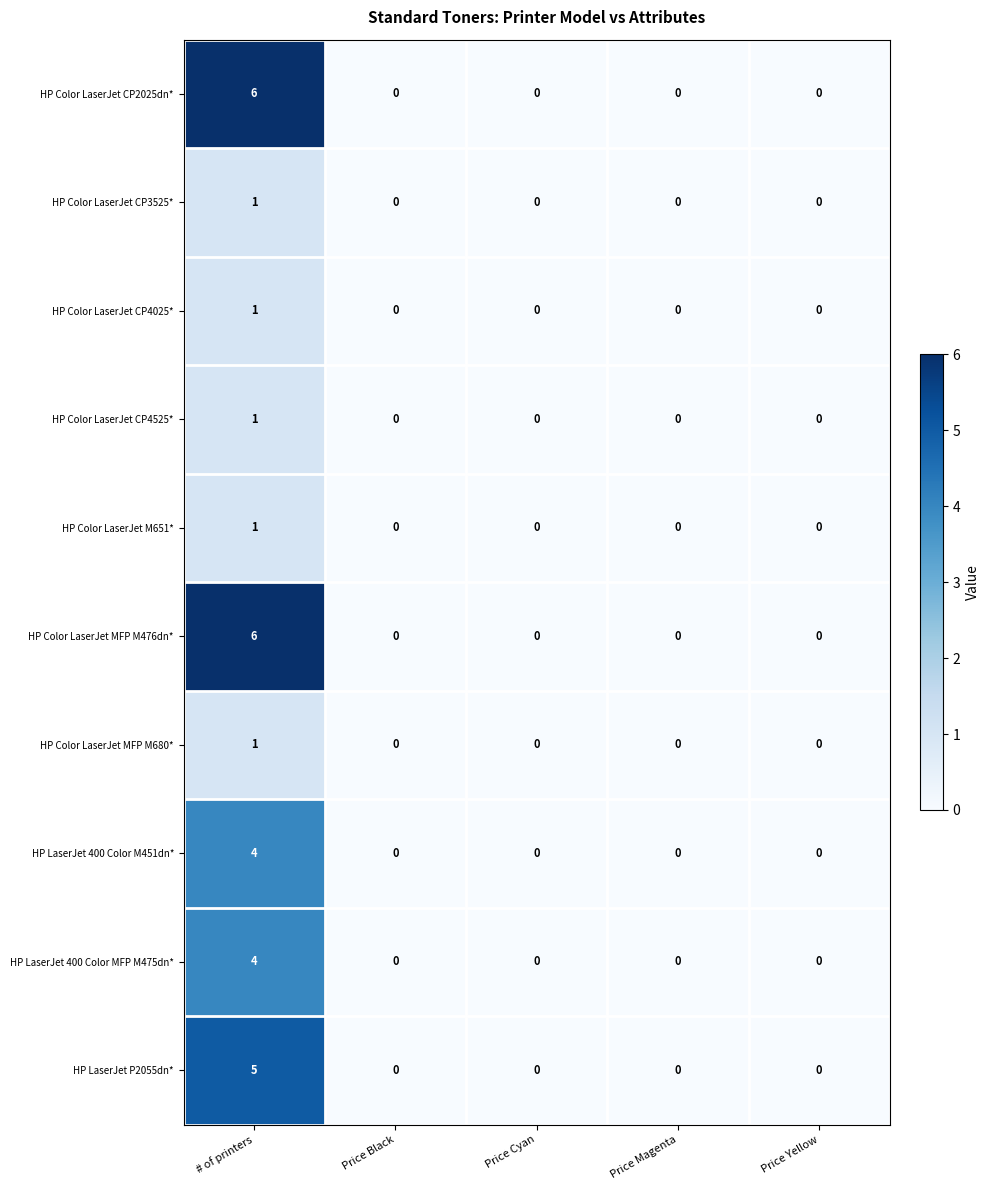

Is the value of HP Color LaserJet CP3525* at # of printers greater than the value of HP Color LaserJet CP2025dn* at # of printers?

No